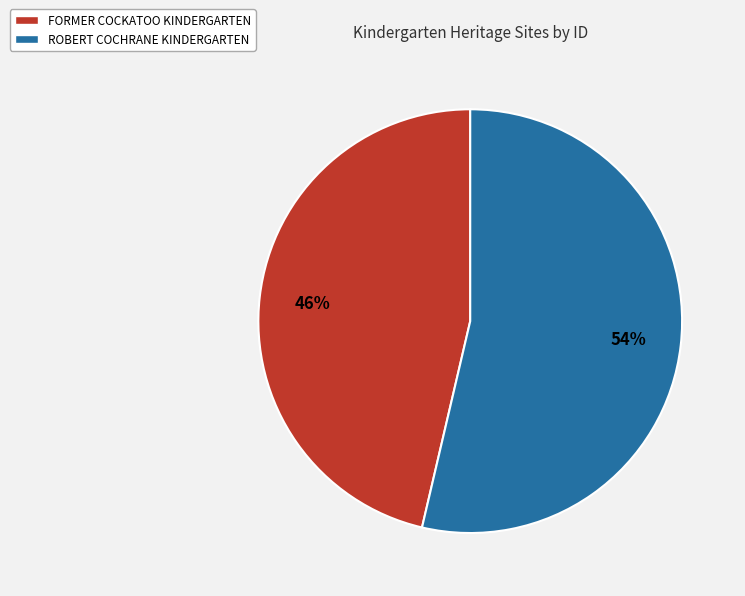

Rank the categories by value from lowest to highest.

FORMER COCKATOO KINDERGARTEN, ROBERT COCHRANE KINDERGARTEN